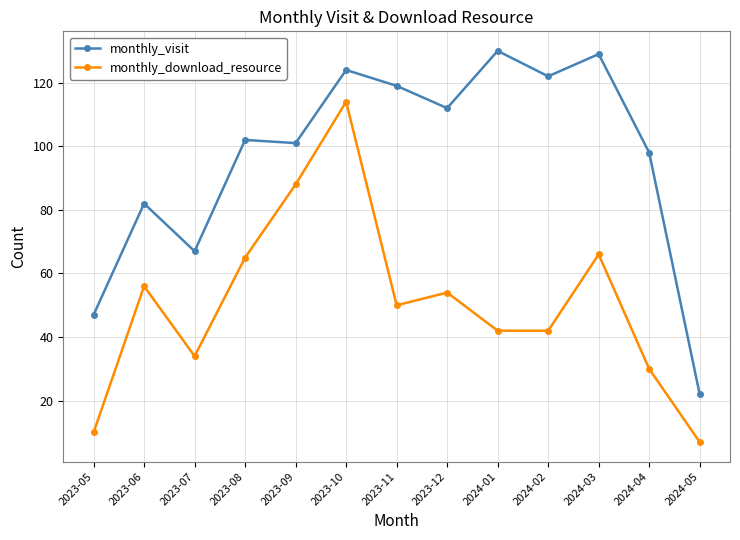

What is the sum of all monthly_download_resource values?

658